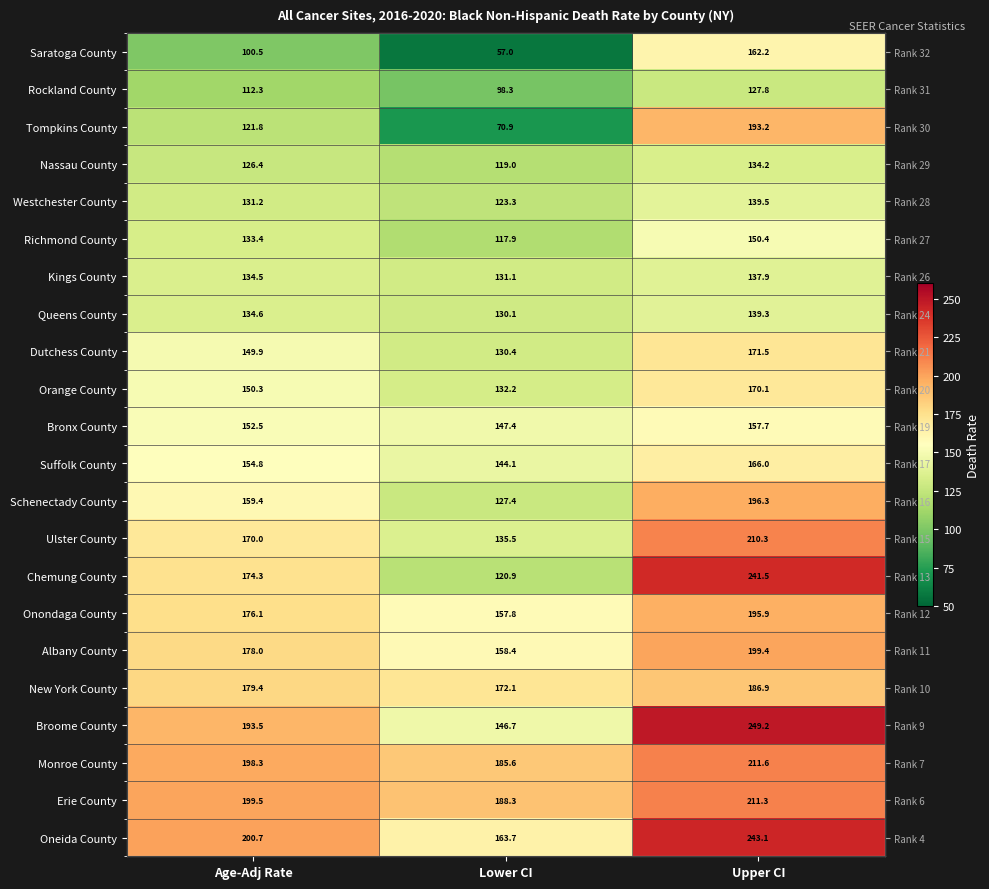

Which label corresponds to the largest value in the chart?

Upper CI